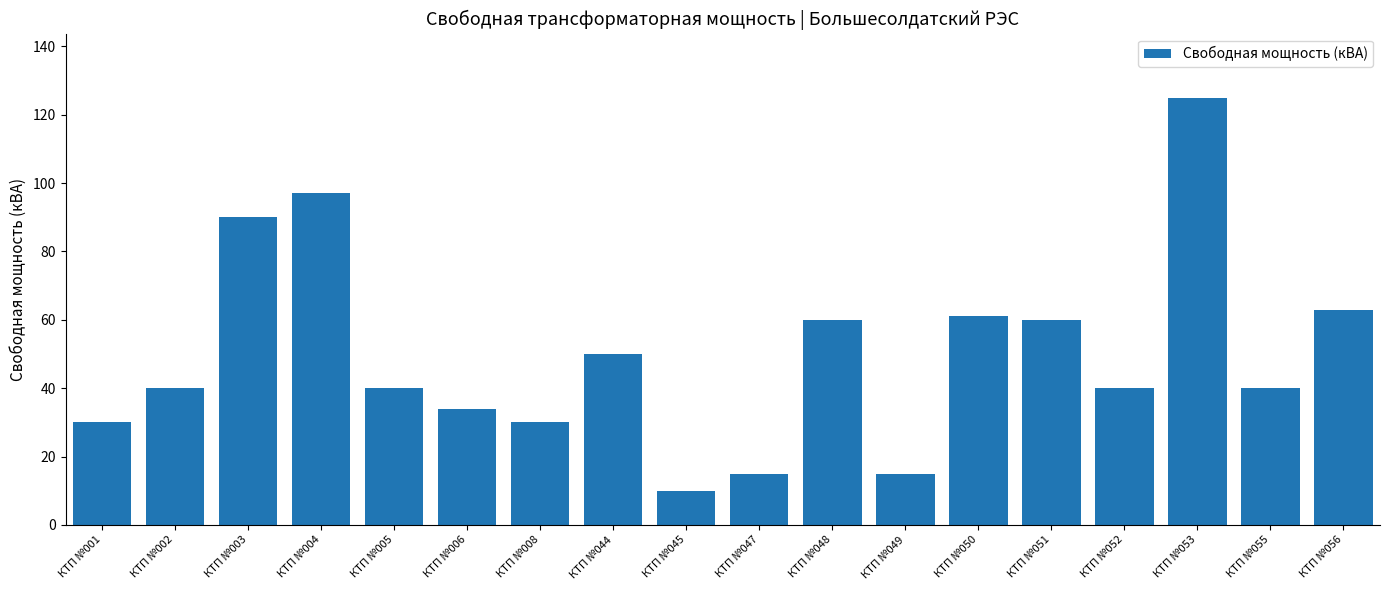

How many bars are there in total?

18